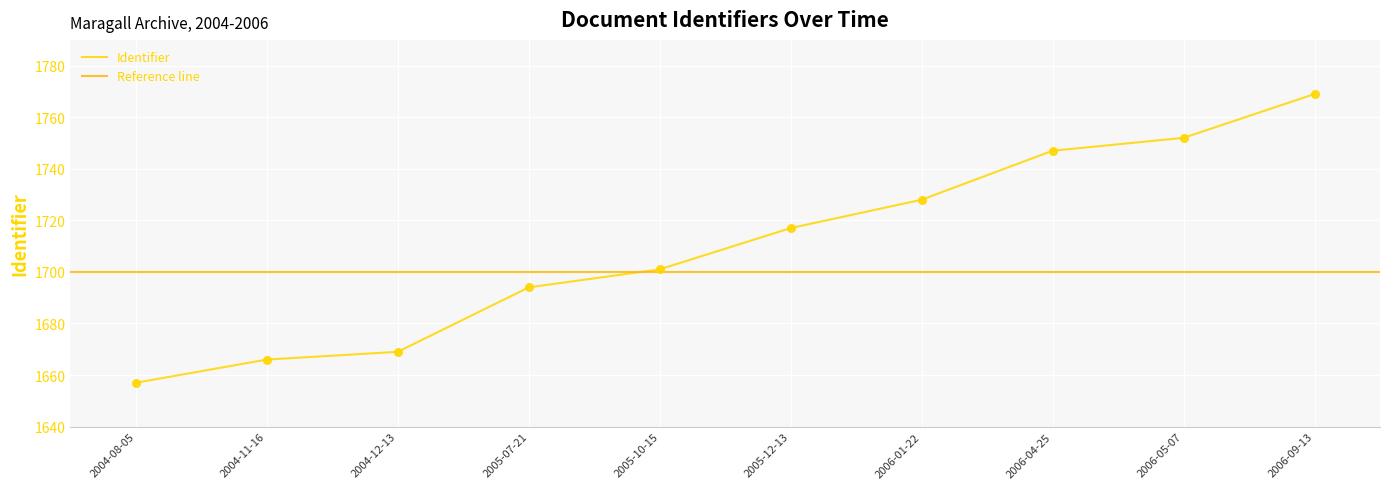

Between 2005-12-13 and 2005-10-15, which is larger?

2005-12-13